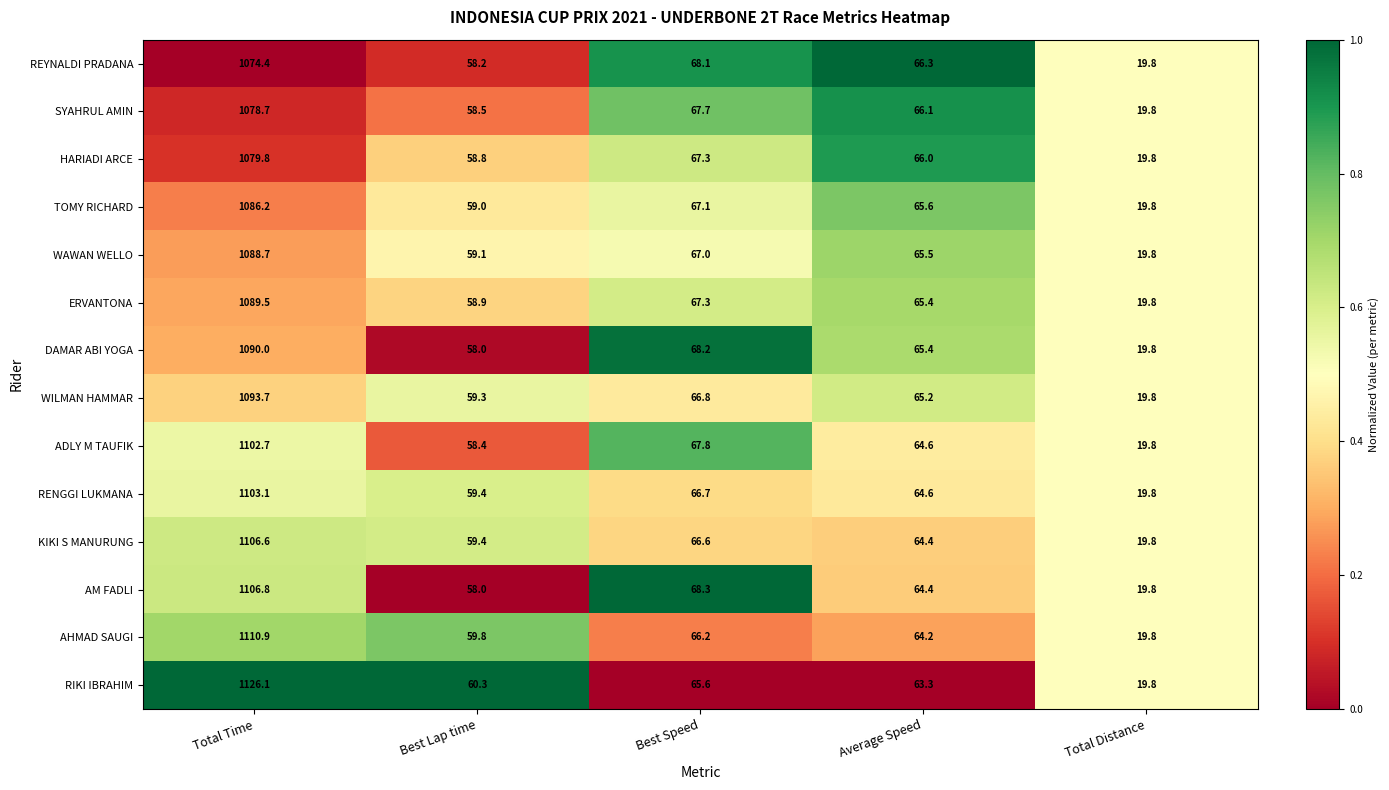

What is the sum of the ERVANTONA values at Total Time and Best Lap time?

1148.4